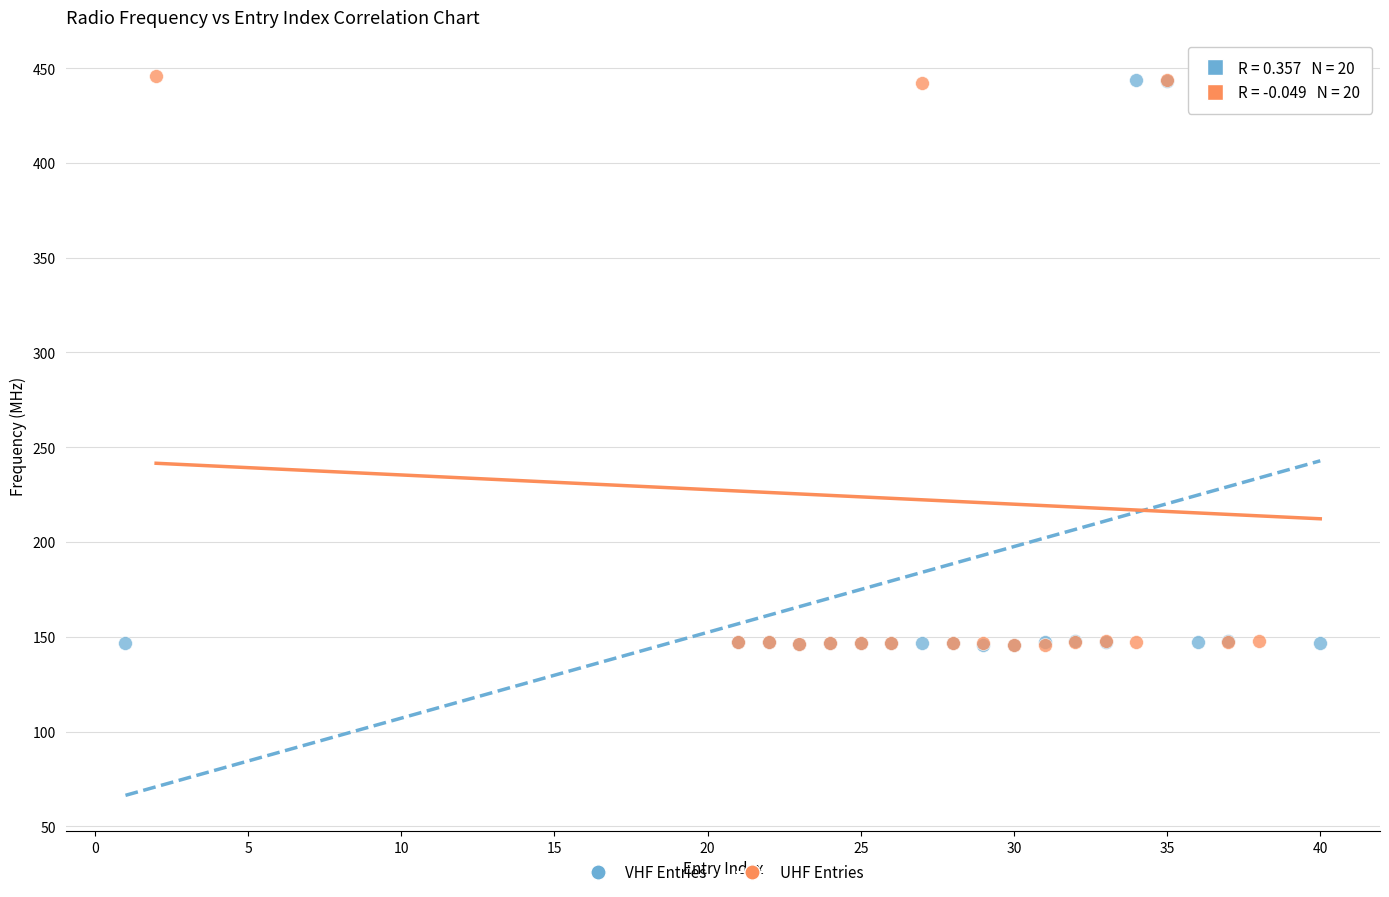

What are all the series names shown in the legend?

VHF Entries, UHF Entries